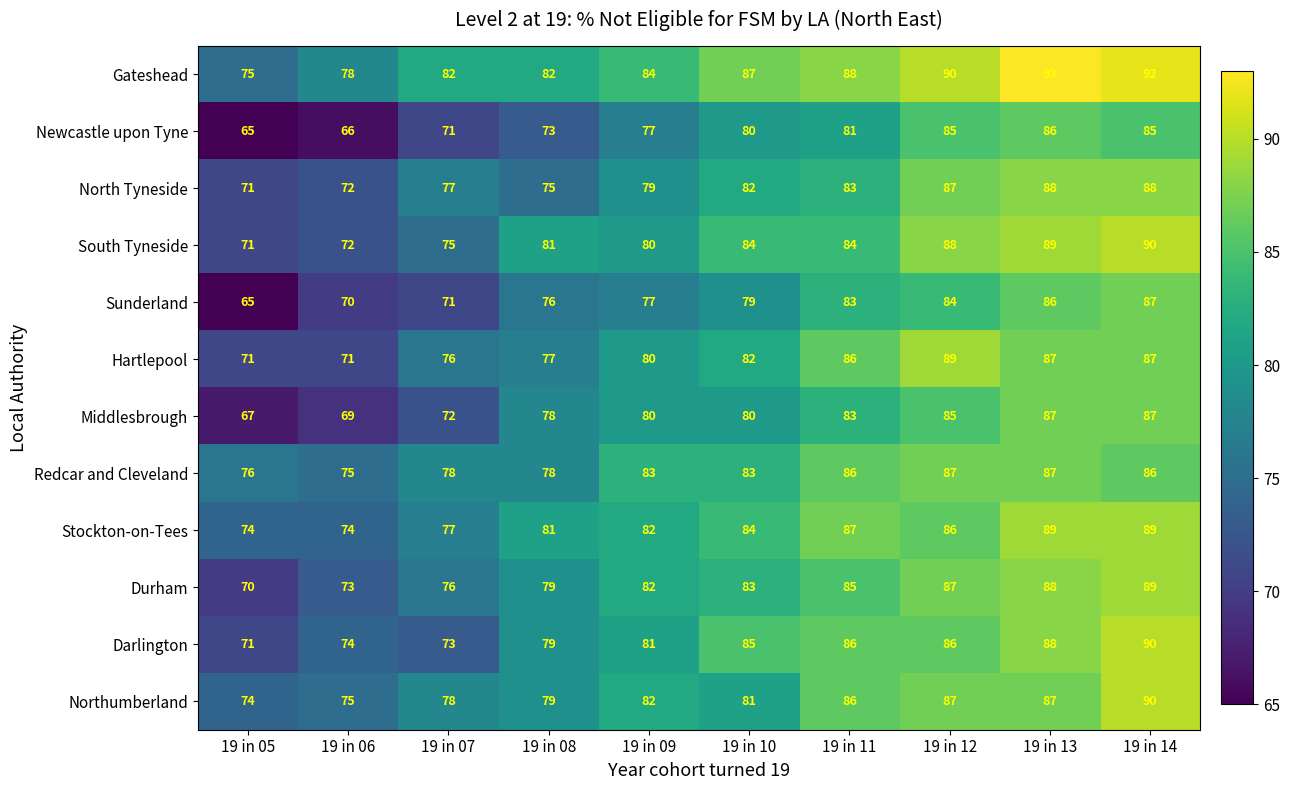

What is the smallest value displayed?

65